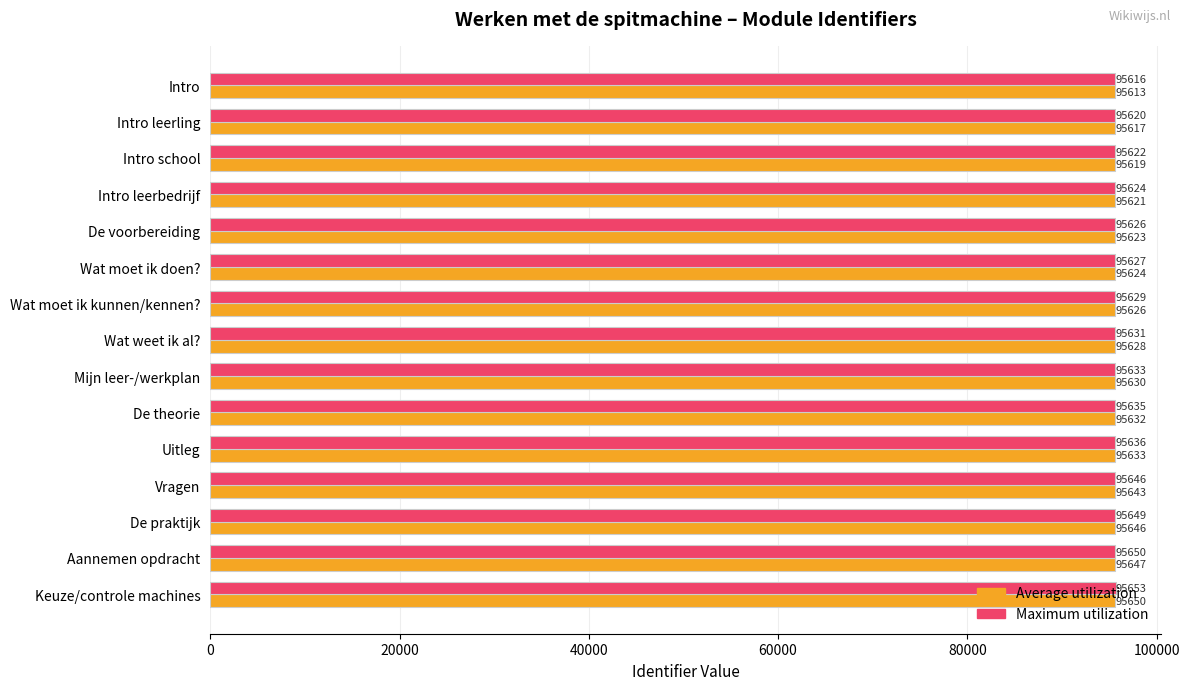

What is the total value across all series at Wat moet ik kunnen/kennen??

191255